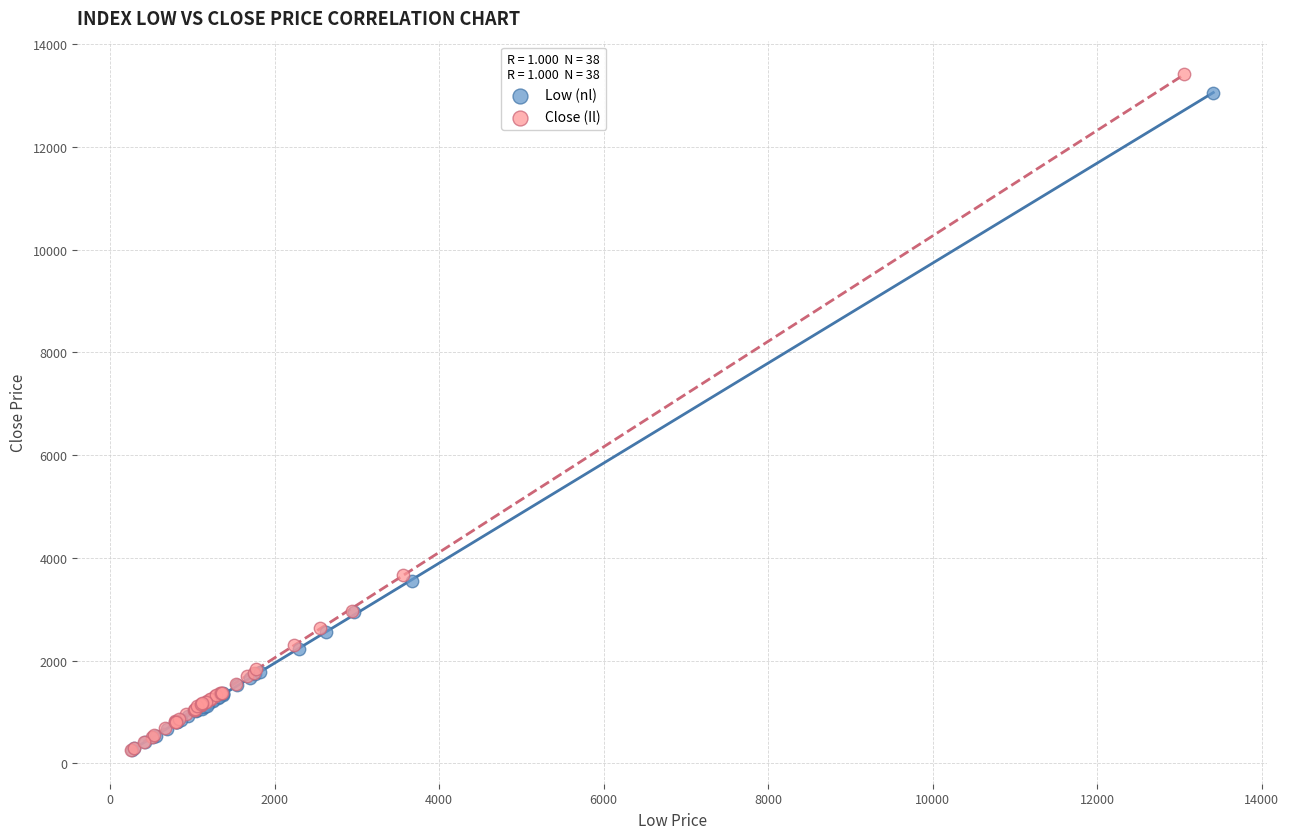

Which series has the largest Y range (max minus min)?

Close (Il)